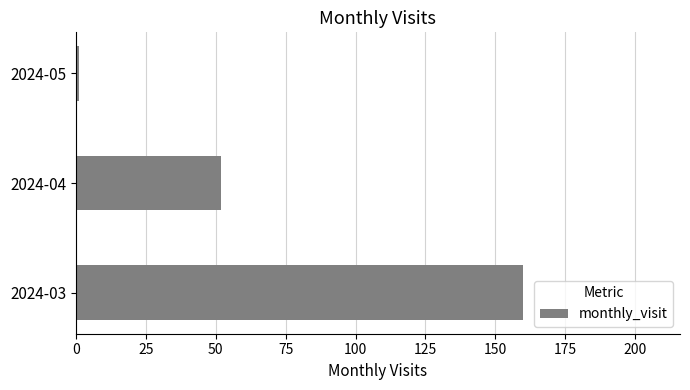

At which label is the value closest to 80?

2024-04